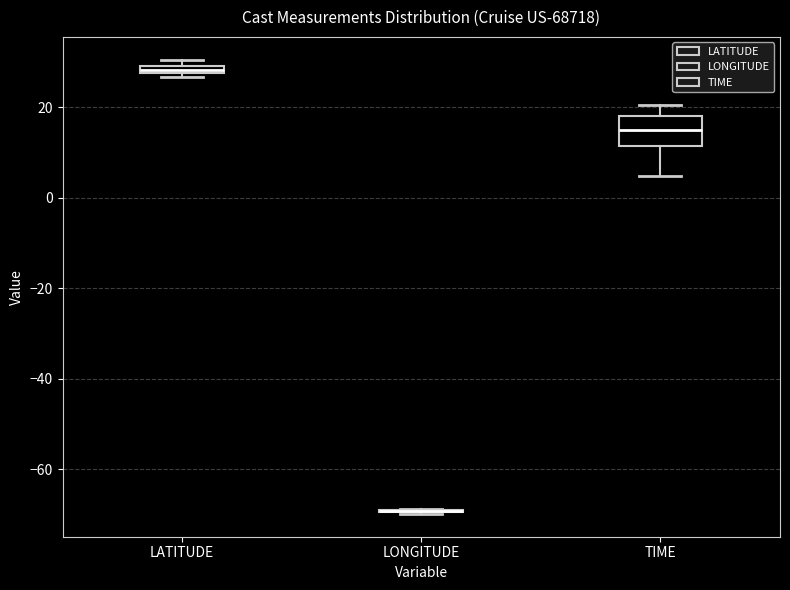

Comparing the boxes themselves (not the whiskers), which one is the tallest?

TIME